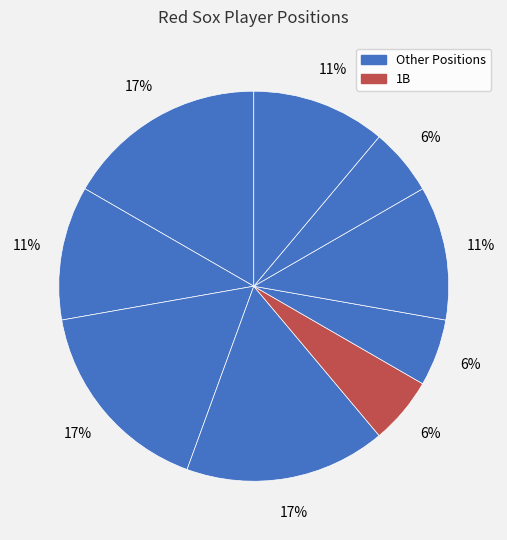

How many slices are in this pie chart?

9